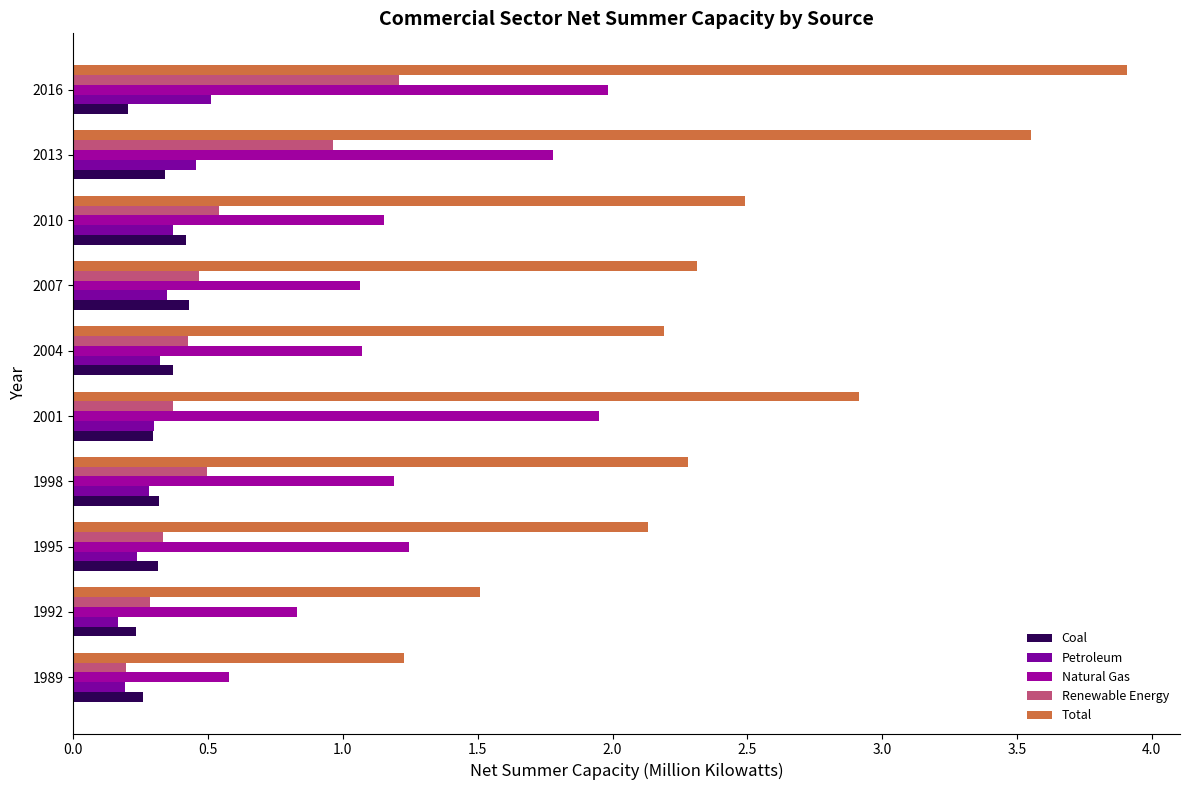

Count the number of categories in the chart.

10